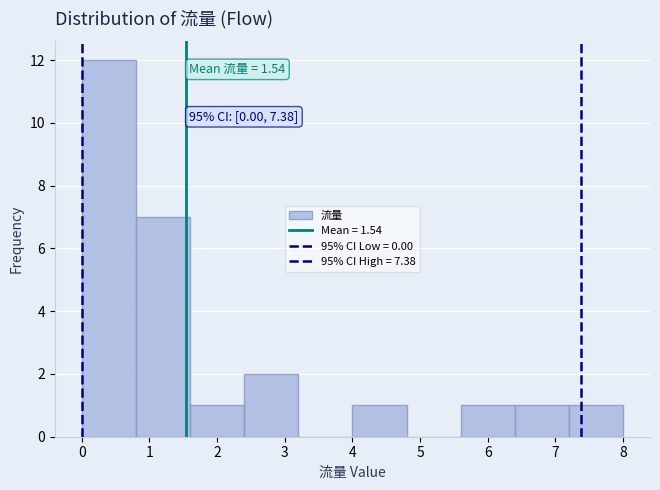

Which range on the x-axis has the tallest bar?

0.0 to 0.8